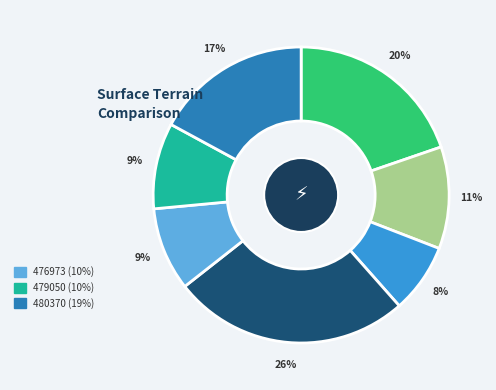

To the nearest percent, what is the average slice percentage?

14%